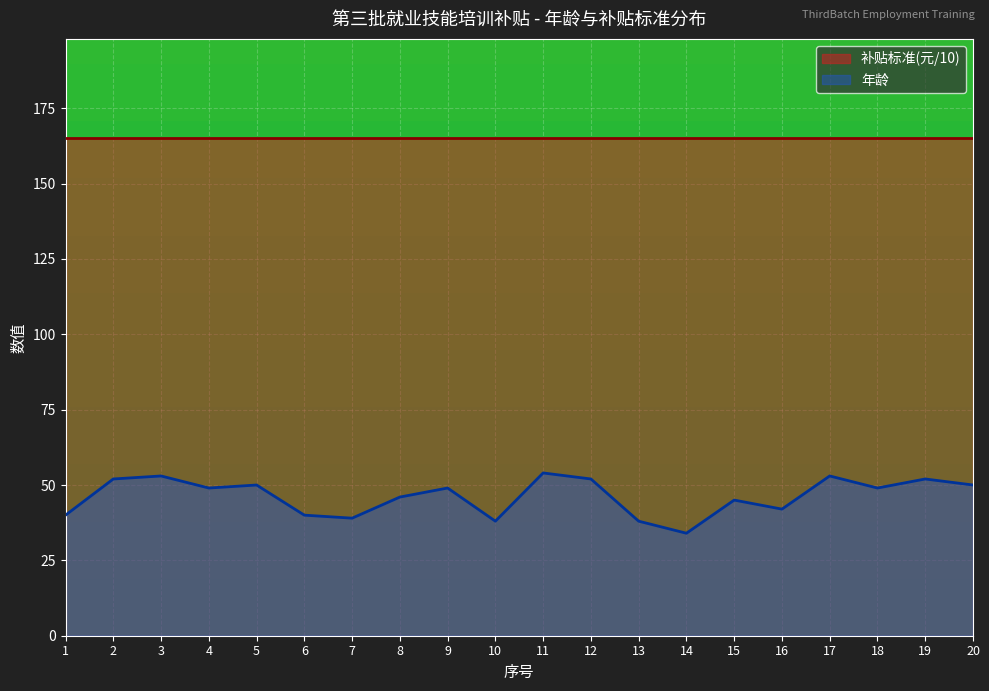

What is the change in value from 14 to 18?

+15